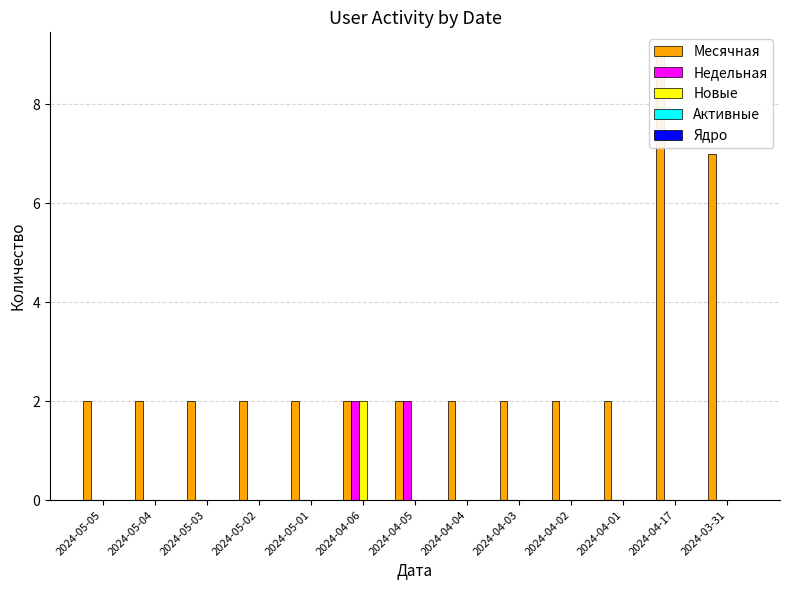

The Недельная series shows 0 at 2024-04-04. True or false?

True